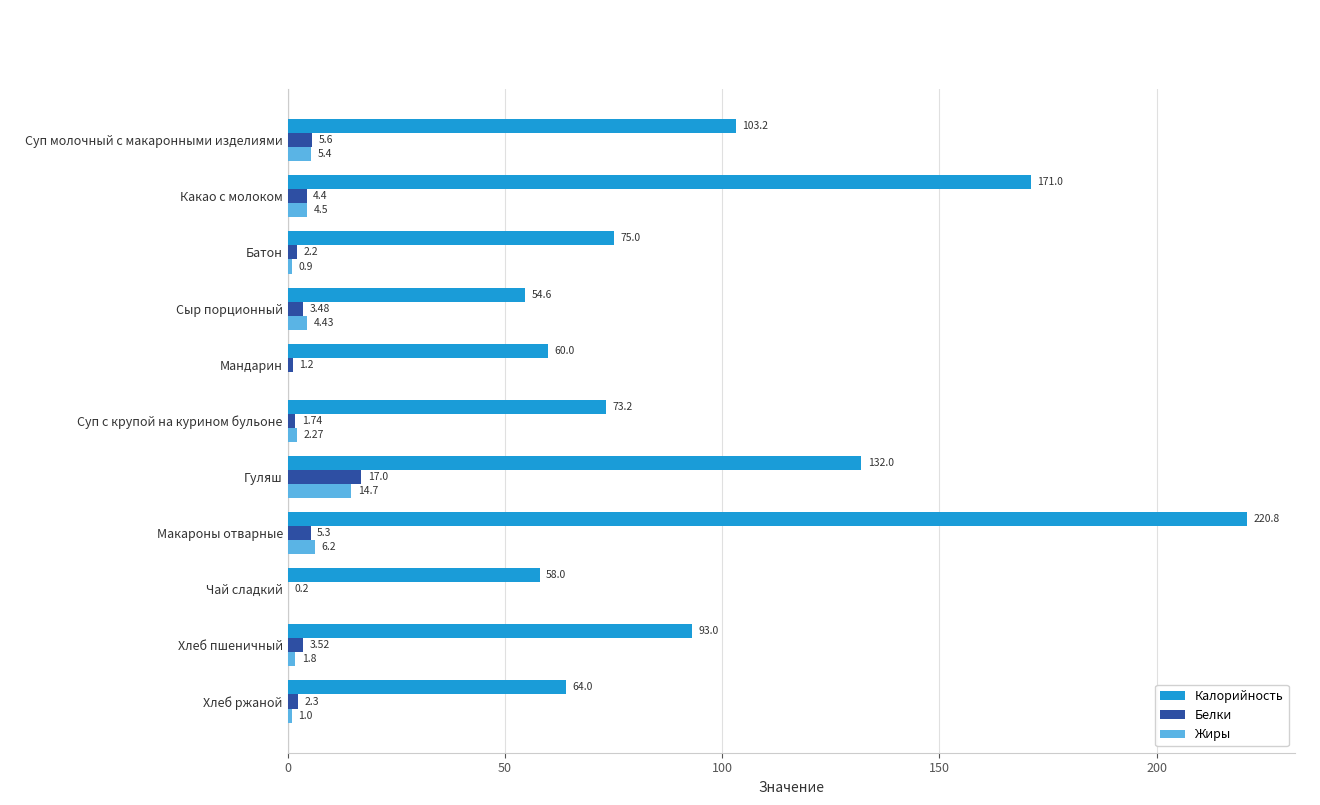

What is the sum of the Белки values at Гуляш and Суп молочный с макаронными изделиями?

22.6